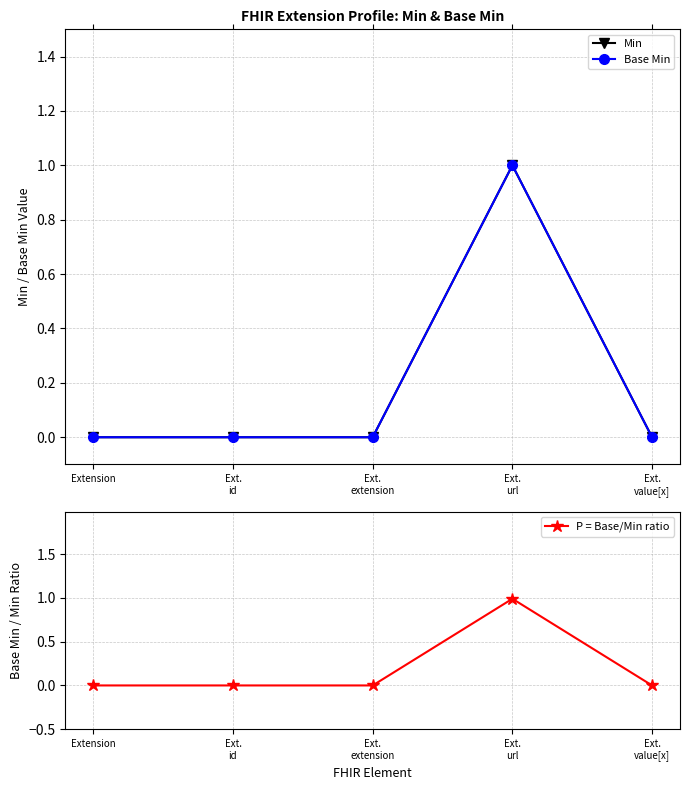

Is the value of Base Min at Ext.
id greater than the value of P = Base/Min ratio at Ext.
id?

No